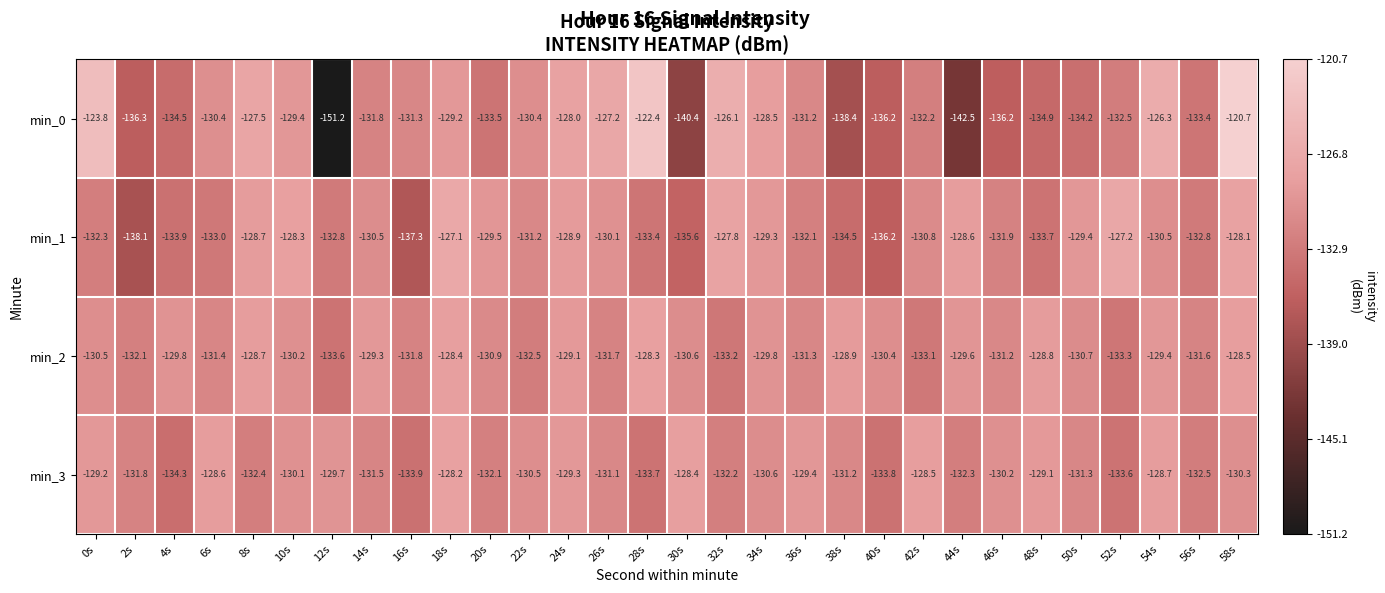

Between 42s and 52s, which series saw the biggest shift?

min_3